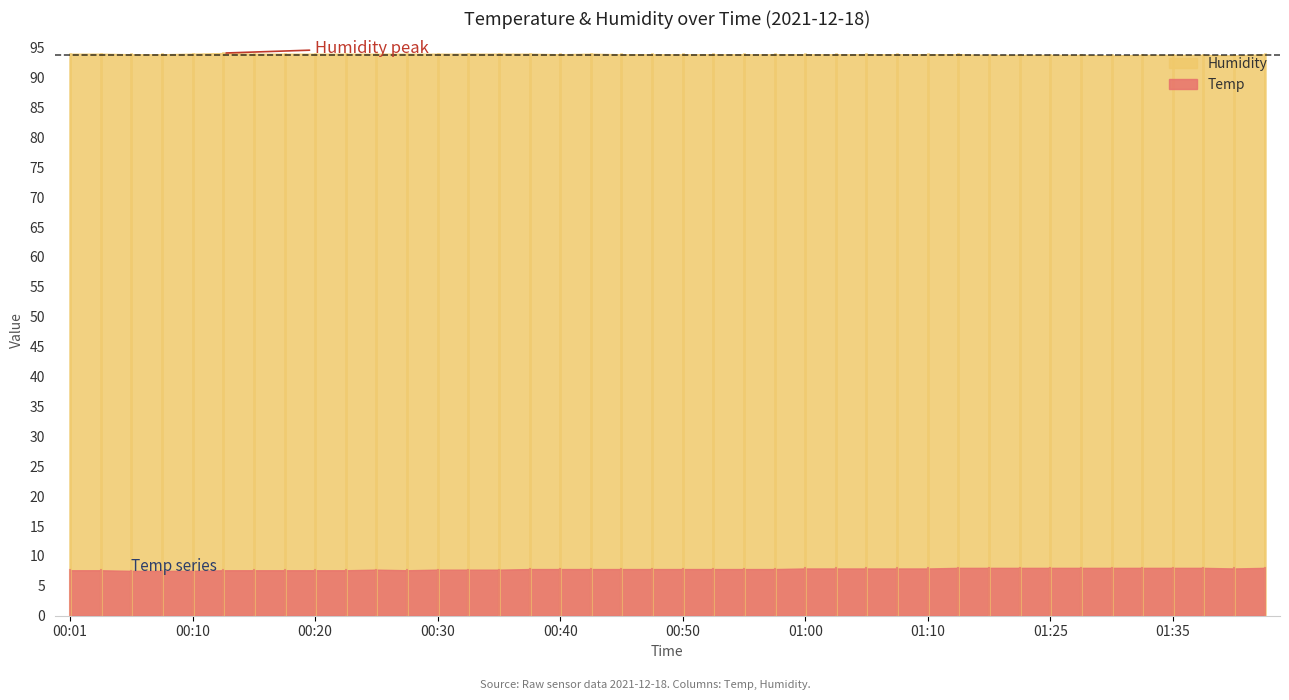

What are all the series names shown in the legend?

Humidity, Temp